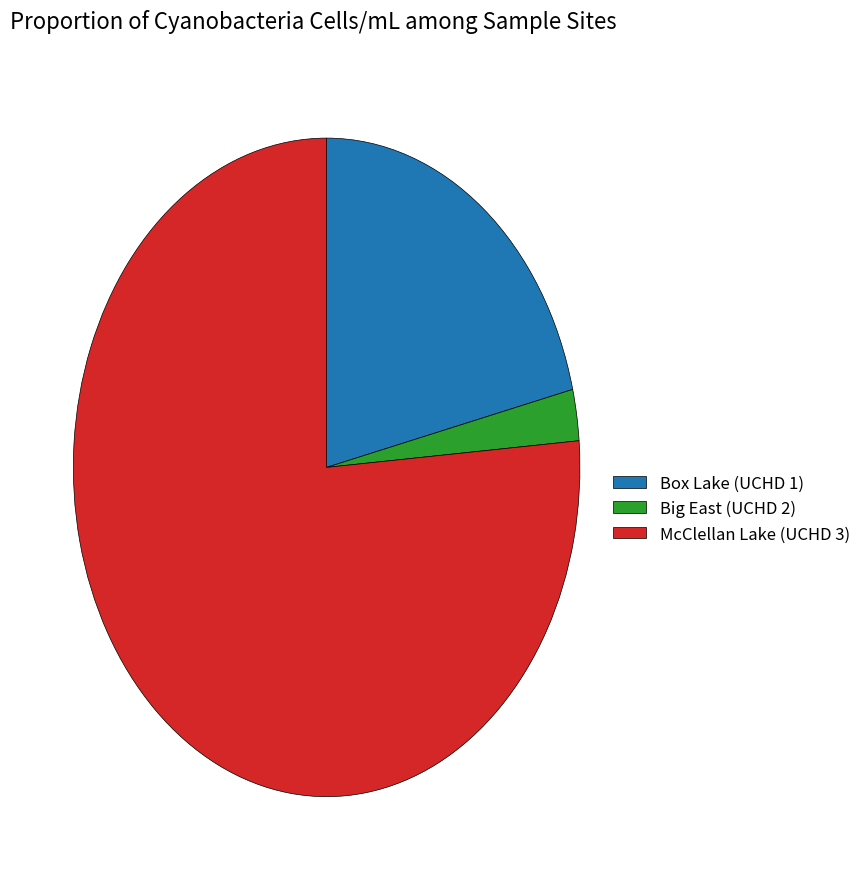

Approximately how many times larger is the value at Box Lake (UCHD 1) compared to McClellan Lake (UCHD 3)?

0.3